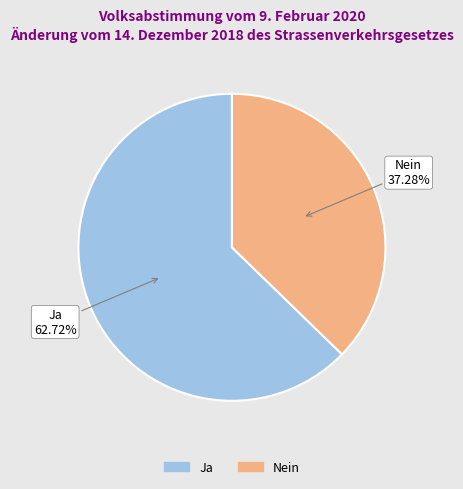

What is the smallest slice in the pie chart?

Nein